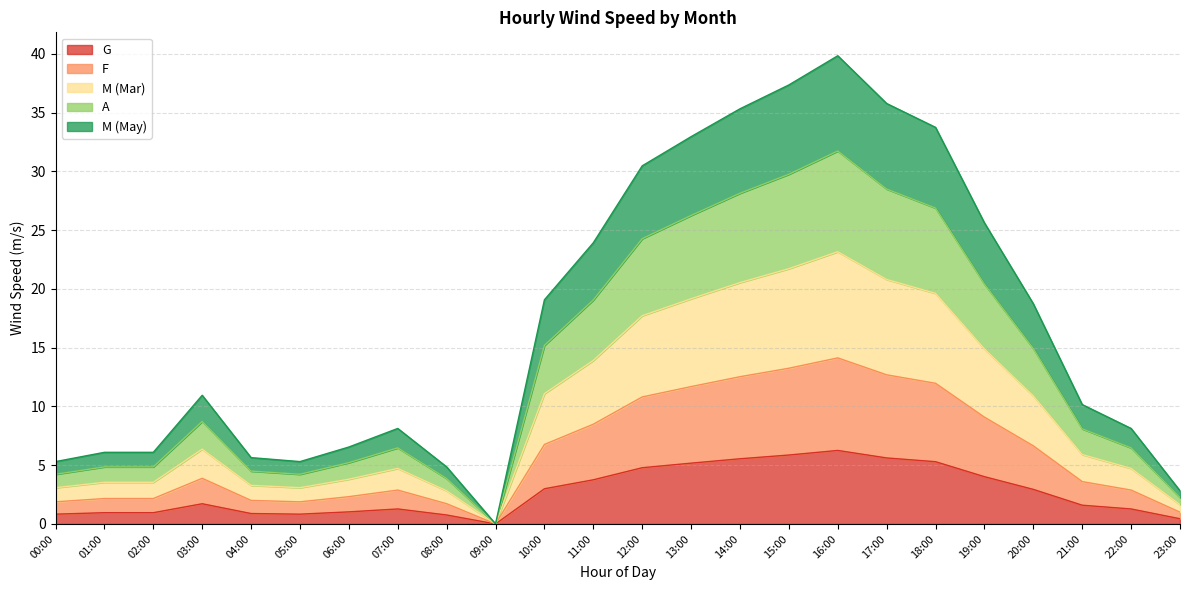

The G series shows 1.9 at 20:00. True or false?

False